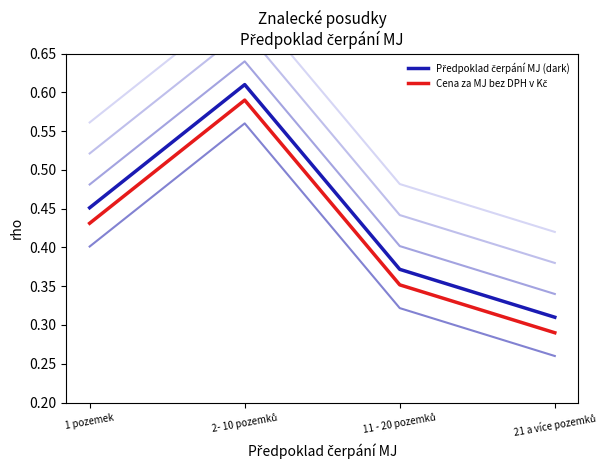

Rank the categories by Cena za MJ bez DPH v Kč value from lowest to highest.

21 a více pozemků, 11 - 20 pozemků, 1 pozemek, 2- 10 pozemků